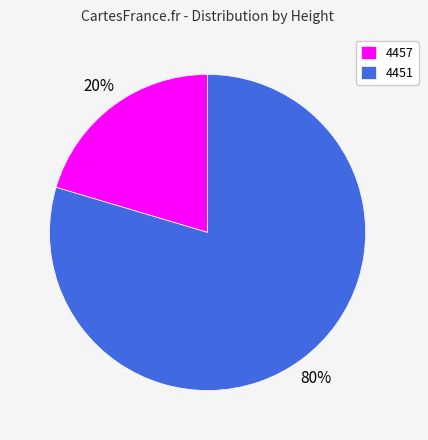

Which slice is the smallest?

4457